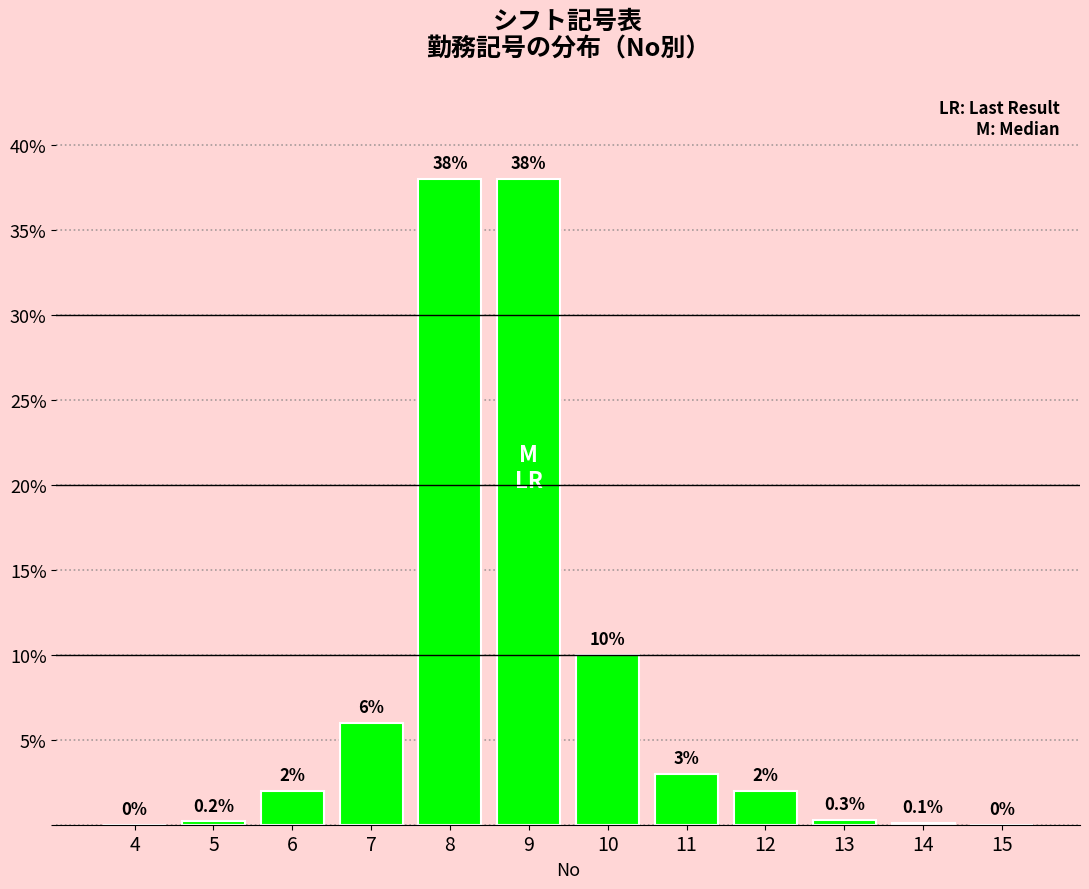

Reading right to left, list all the values displayed in this chart.

15=0.0	14=0.1	13=0.3	12=2.0	11=3.0	10=10.0	9=38.0	8=38.0	7=6.0	6=2.0	5=0.2	4=0.0